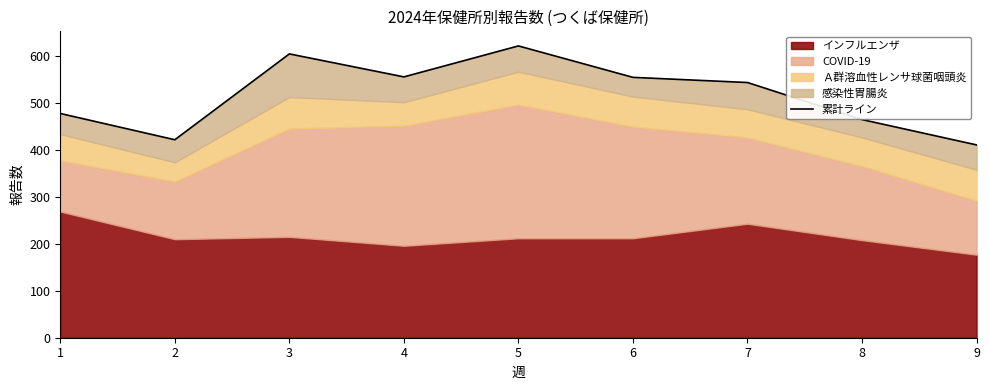

What is the sum of the values at 5 and 8?

1087